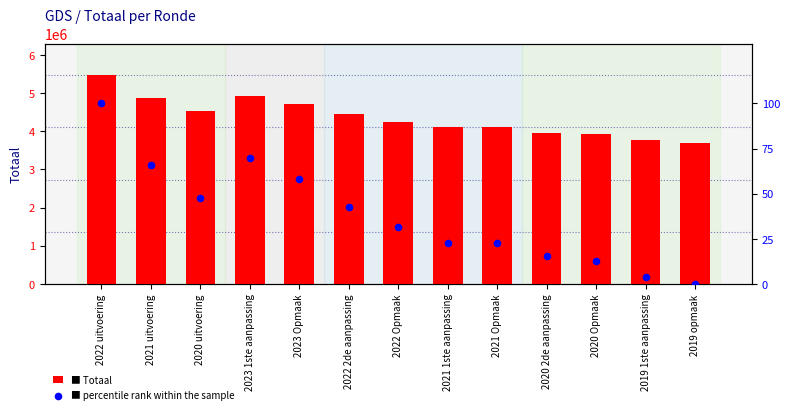

At which category is the sum across all series the highest?

2022 uitvoering